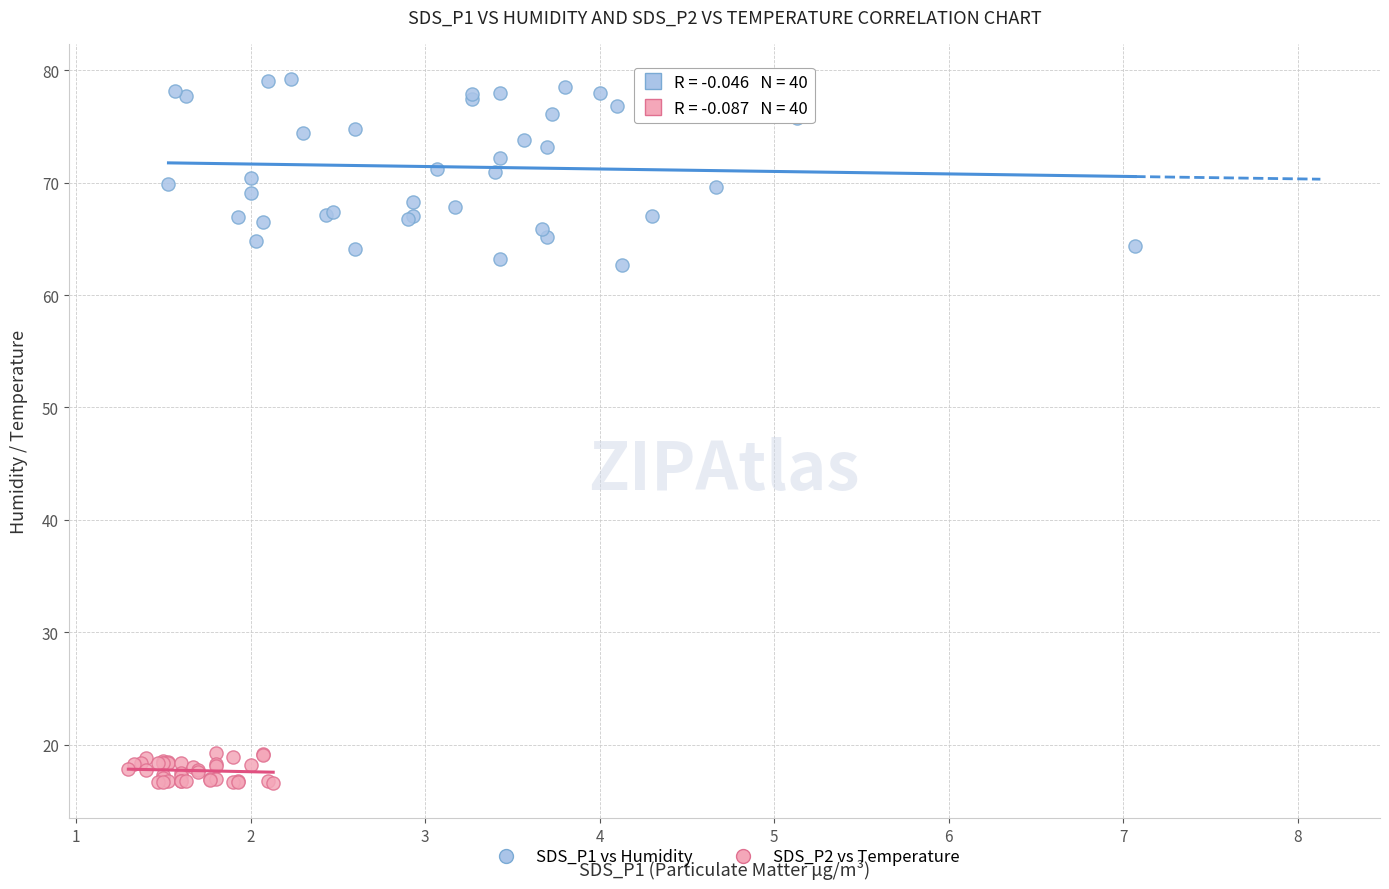

Which series has the widest spread of Y values?

SDS_P1 vs Humidity